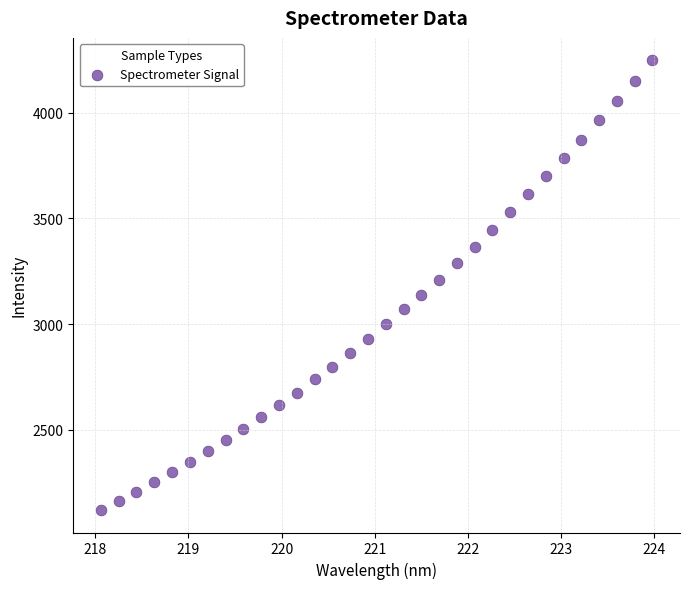

What is the range of Y values (max minus min)?

2126.4